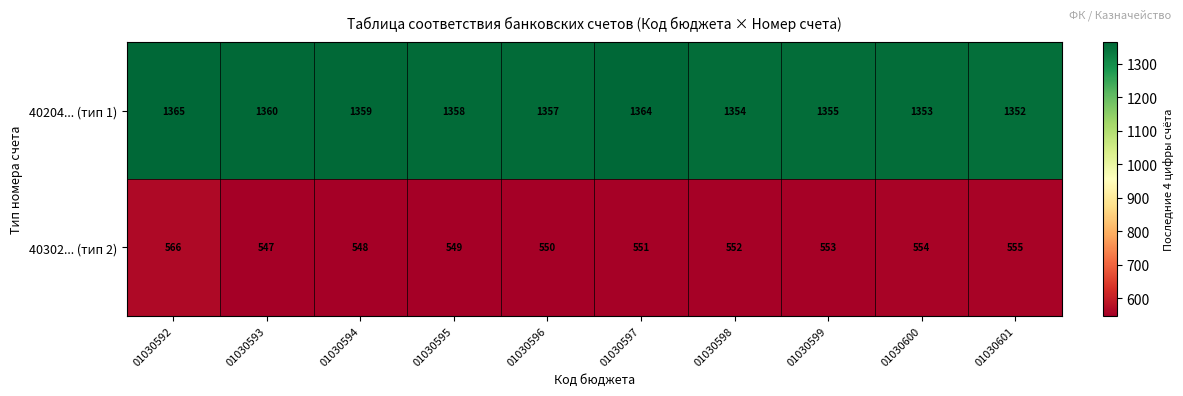

What is the greatest value displayed?

1365